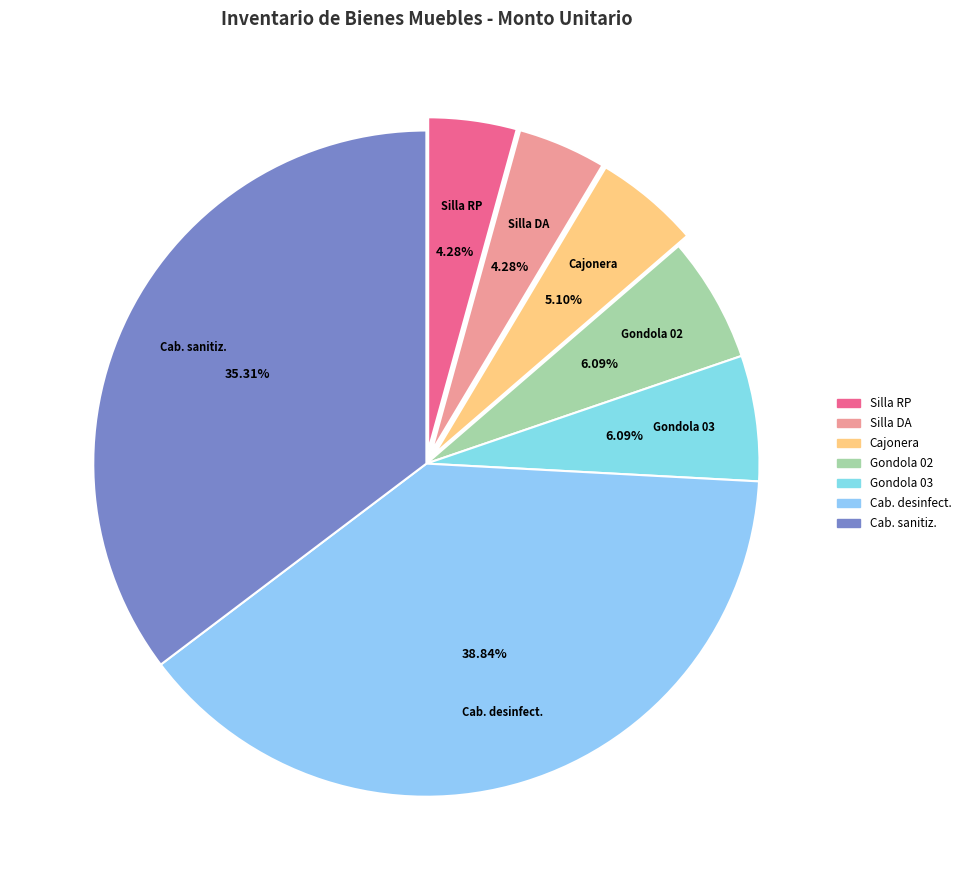

How many slices are in this pie chart?

7